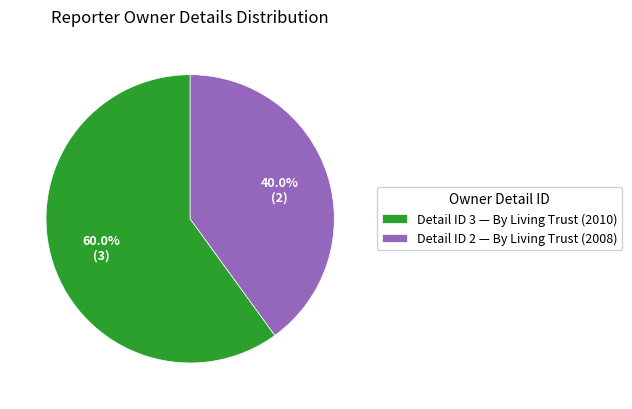

How many slices are in this pie chart?

2